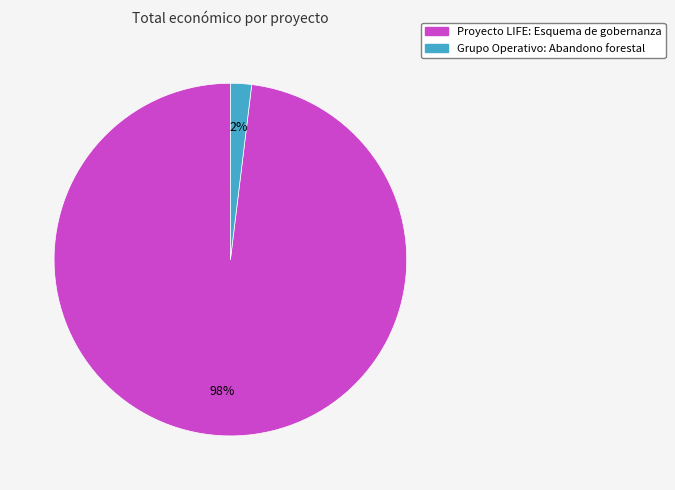

To the nearest percent, what portion does Grupo Operativo: Abandono forestal represent?

2%